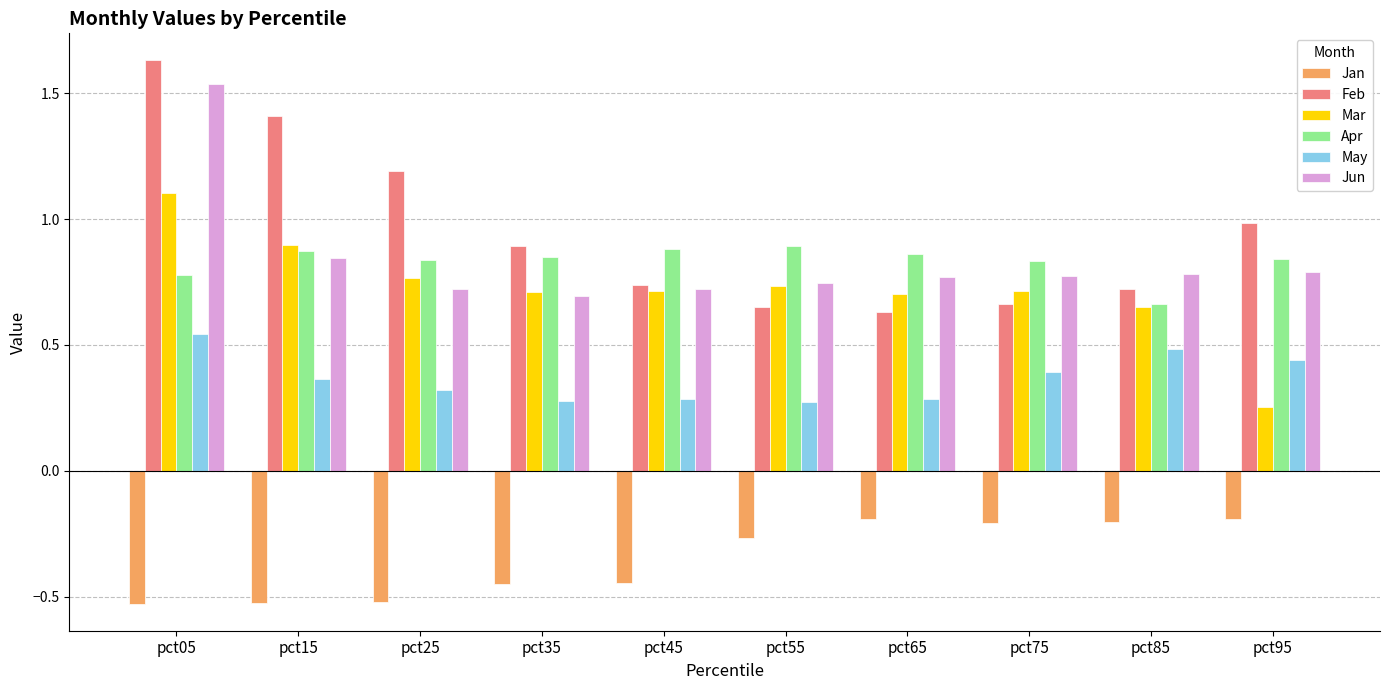

Which series has the largest total across all categories?

Feb